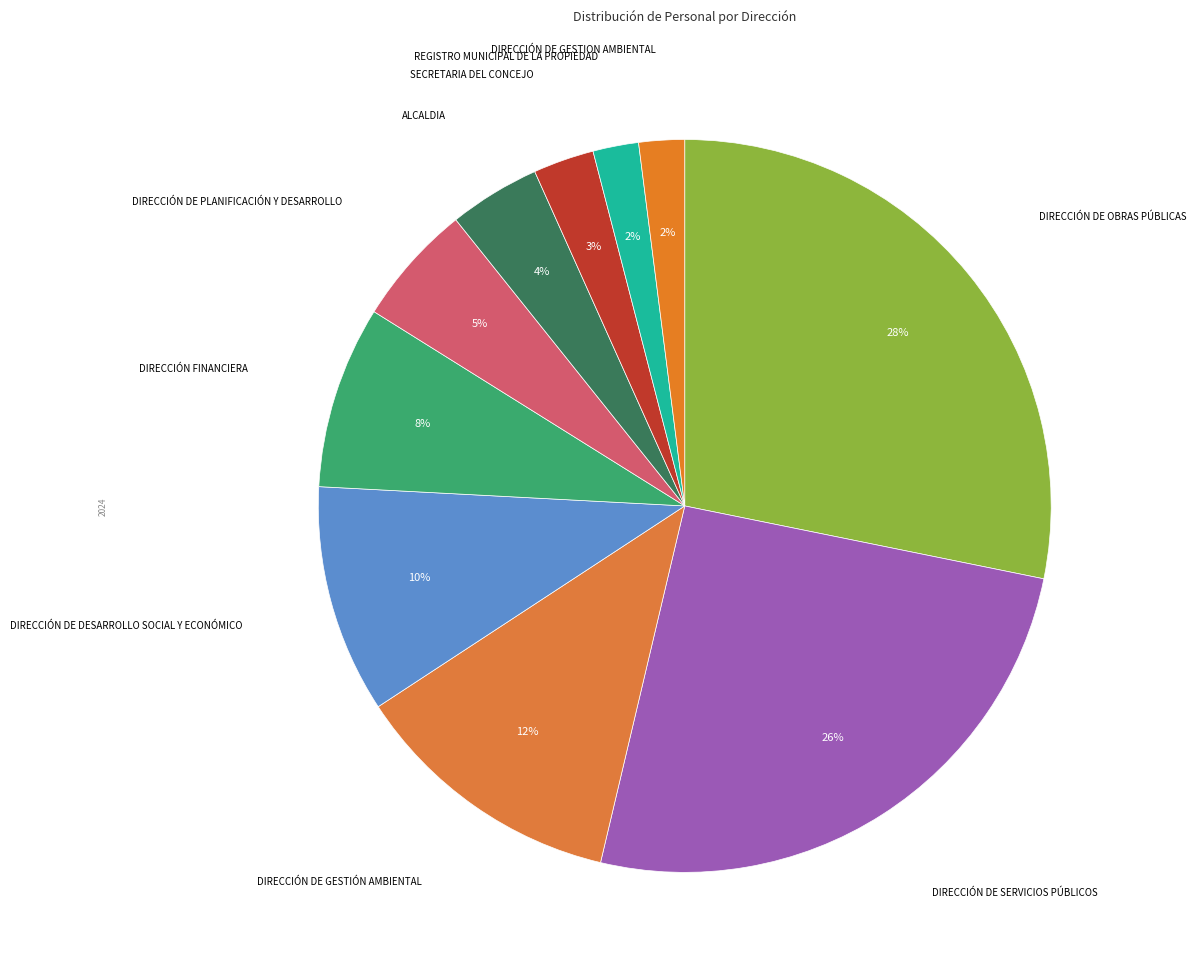

Does REGISTRO MUNICIPAL DE LA PROPIEDAD represent more than half of the total?

No